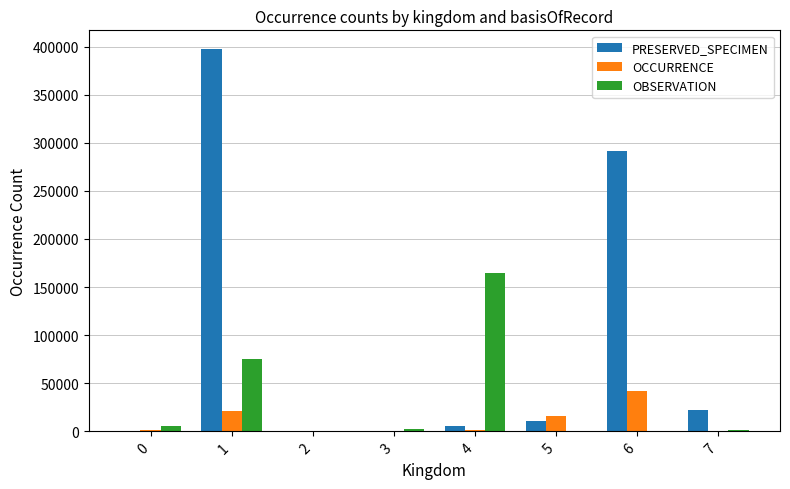

What are all the series names shown in the legend?

PRESERVED_SPECIMEN, OCCURRENCE, OBSERVATION